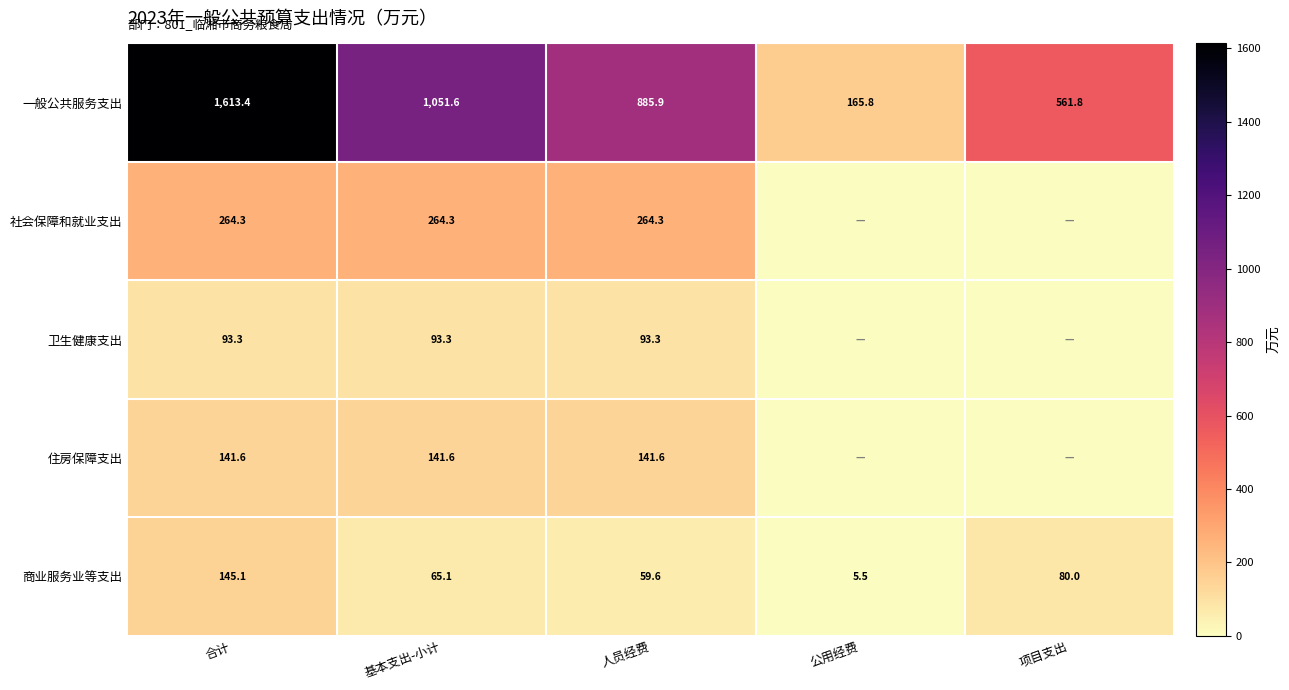

At which category is the sum across all series the highest?

合计